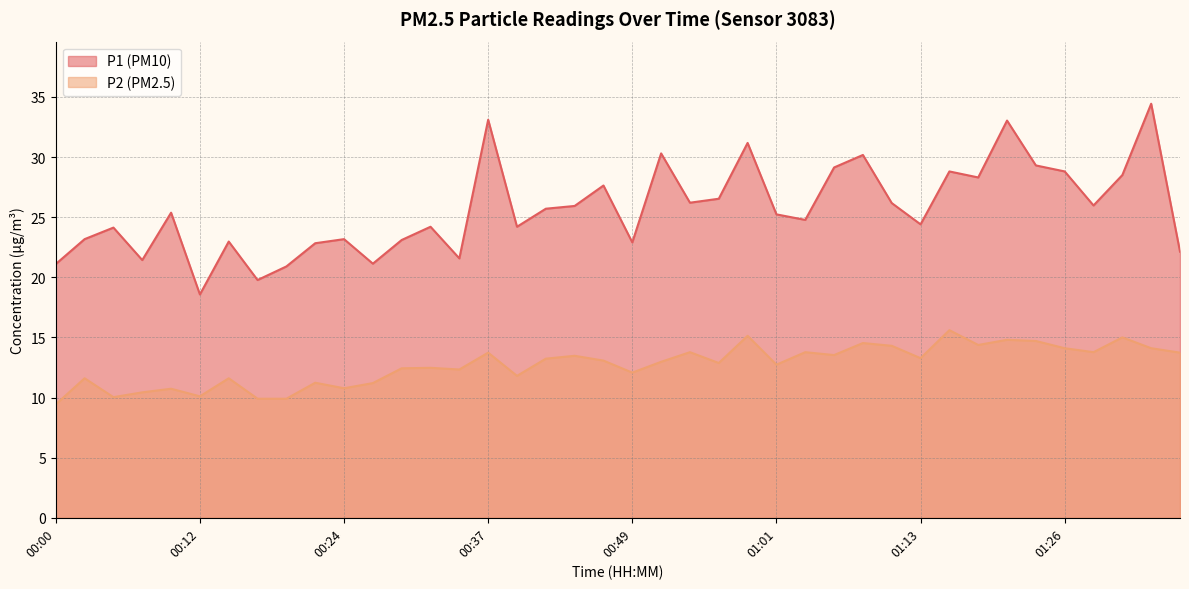

Rank the series by their average value, from highest to lowest.

P1 (PM10), P2 (PM2.5)